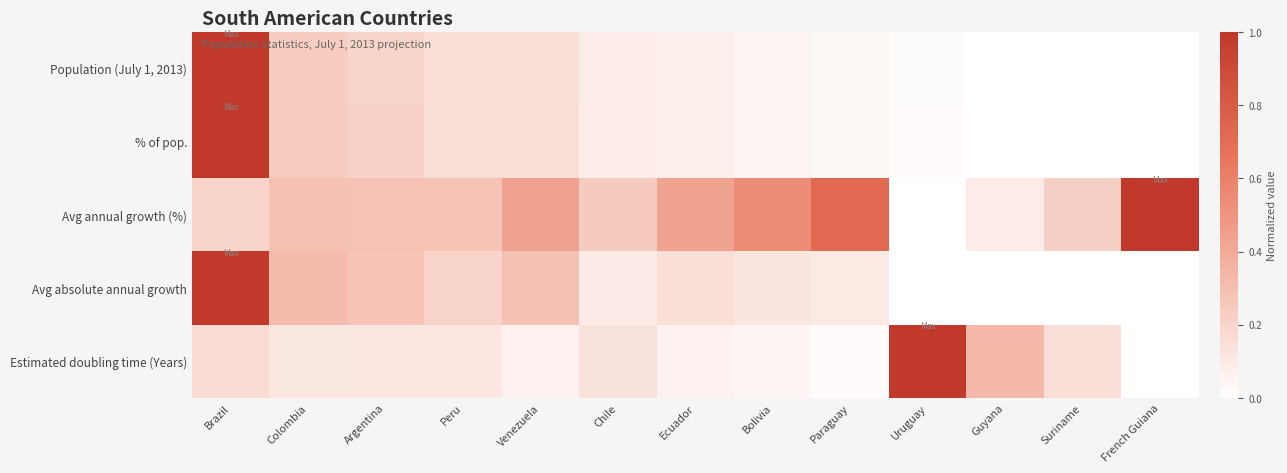

Rank the series by their maximum value, from highest to lowest.

Population (July 1, 2013), % of pop., Avg annual growth (%), Avg absolute annual growth, Estimated doubling time (Years)